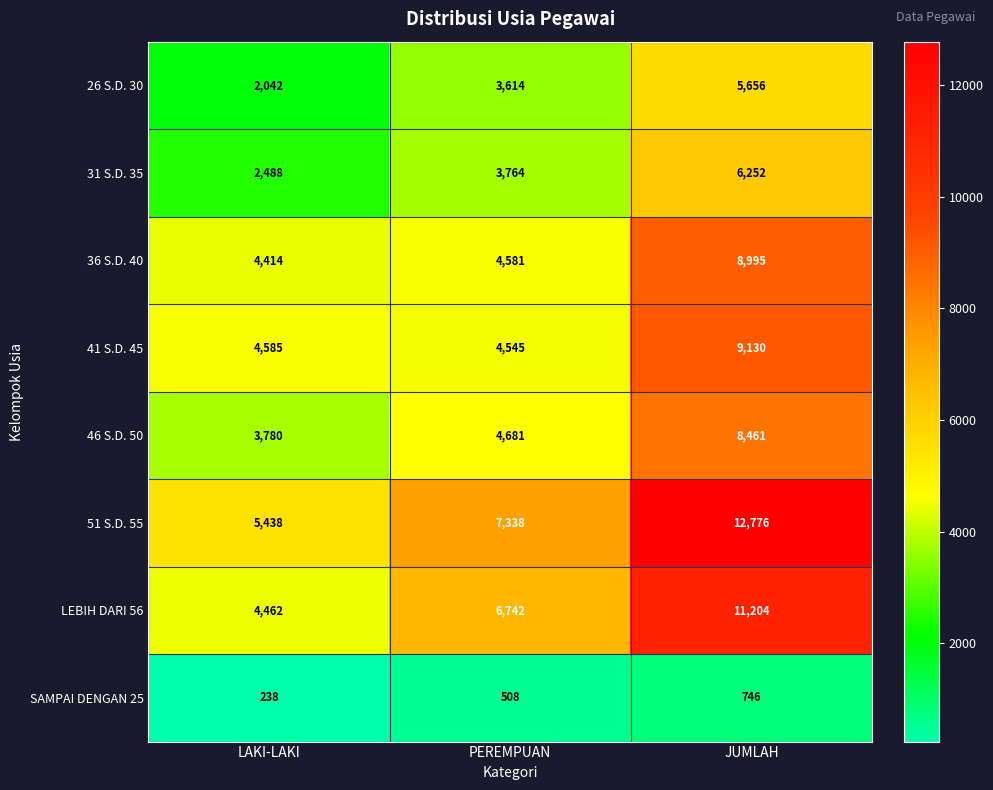

Reading left to right, list all the values displayed in this chart.

26 S.D. 30: LAKI-LAKI=2042	PEREMPUAN=3614	JUMLAH=5656
31 S.D. 35: LAKI-LAKI=2488	PEREMPUAN=3764	JUMLAH=6252
36 S.D. 40: LAKI-LAKI=4414	PEREMPUAN=4581	JUMLAH=8995
41 S.D. 45: LAKI-LAKI=4585	PEREMPUAN=4545	JUMLAH=9130
46 S.D. 50: LAKI-LAKI=3780	PEREMPUAN=4681	JUMLAH=8461
51 S.D. 55: LAKI-LAKI=5438	PEREMPUAN=7338	JUMLAH=12776
LEBIH DARI 56: LAKI-LAKI=4462	PEREMPUAN=6742	JUMLAH=11204
SAMPAI DENGAN 25: LAKI-LAKI=238	PEREMPUAN=508	JUMLAH=746